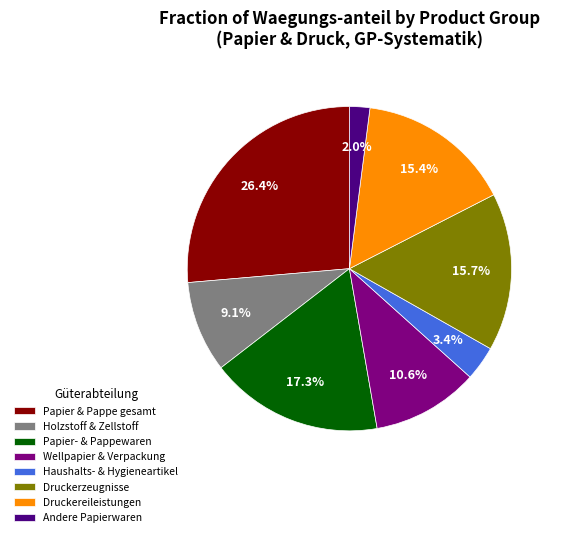

Is there a majority slice in this chart?

No